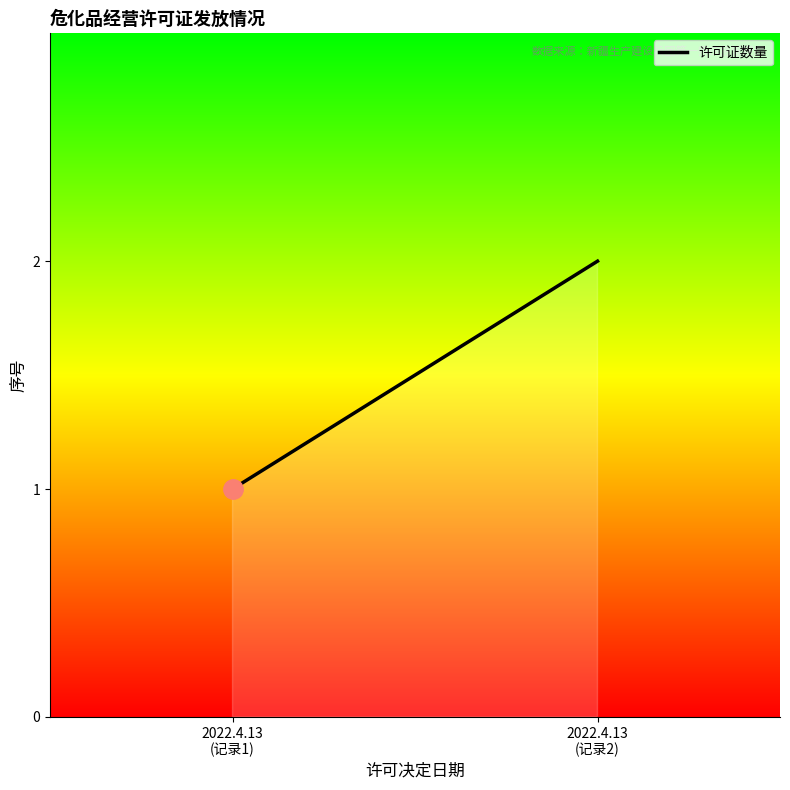

Read the value at 2022.4.13
(记录2).

2